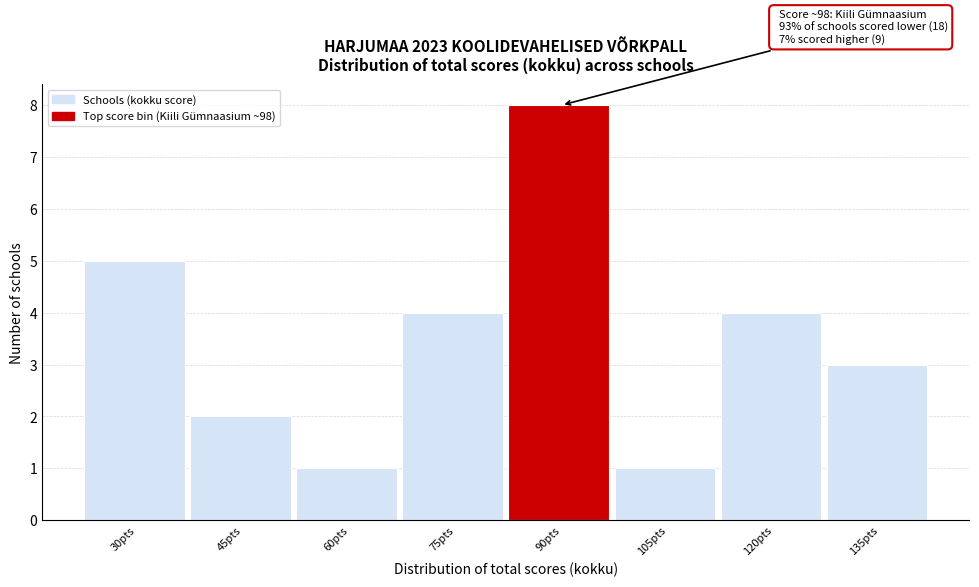

Reading left to right, extract all data points from this chart.

30pts=5	45pts=2	60pts=1	75pts=4	90pts=8	105pts=1	120pts=4	135pts=3